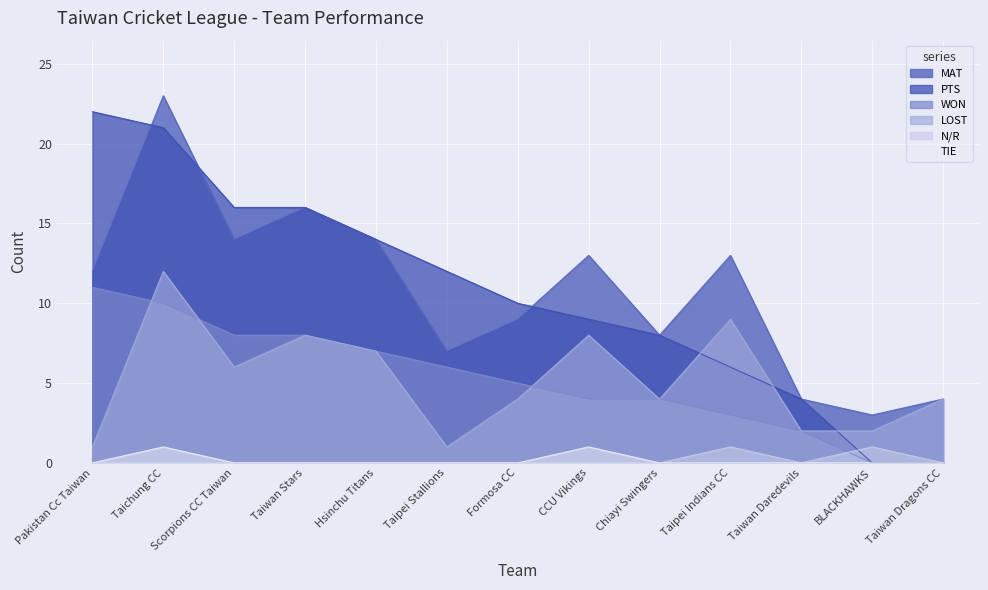

At which category does the chart reach its minimum across all series?

BLACKHAWKS